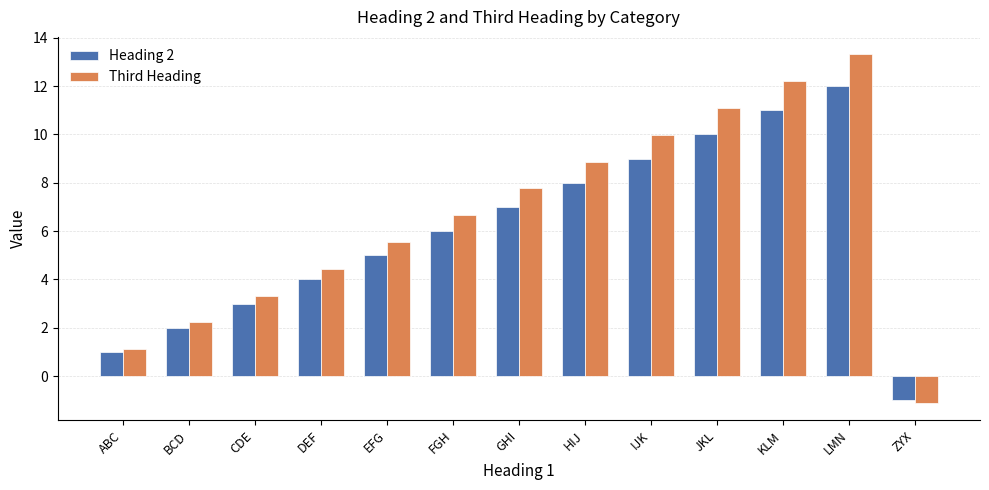

What are all the series names shown in the legend?

Heading 2, Third Heading